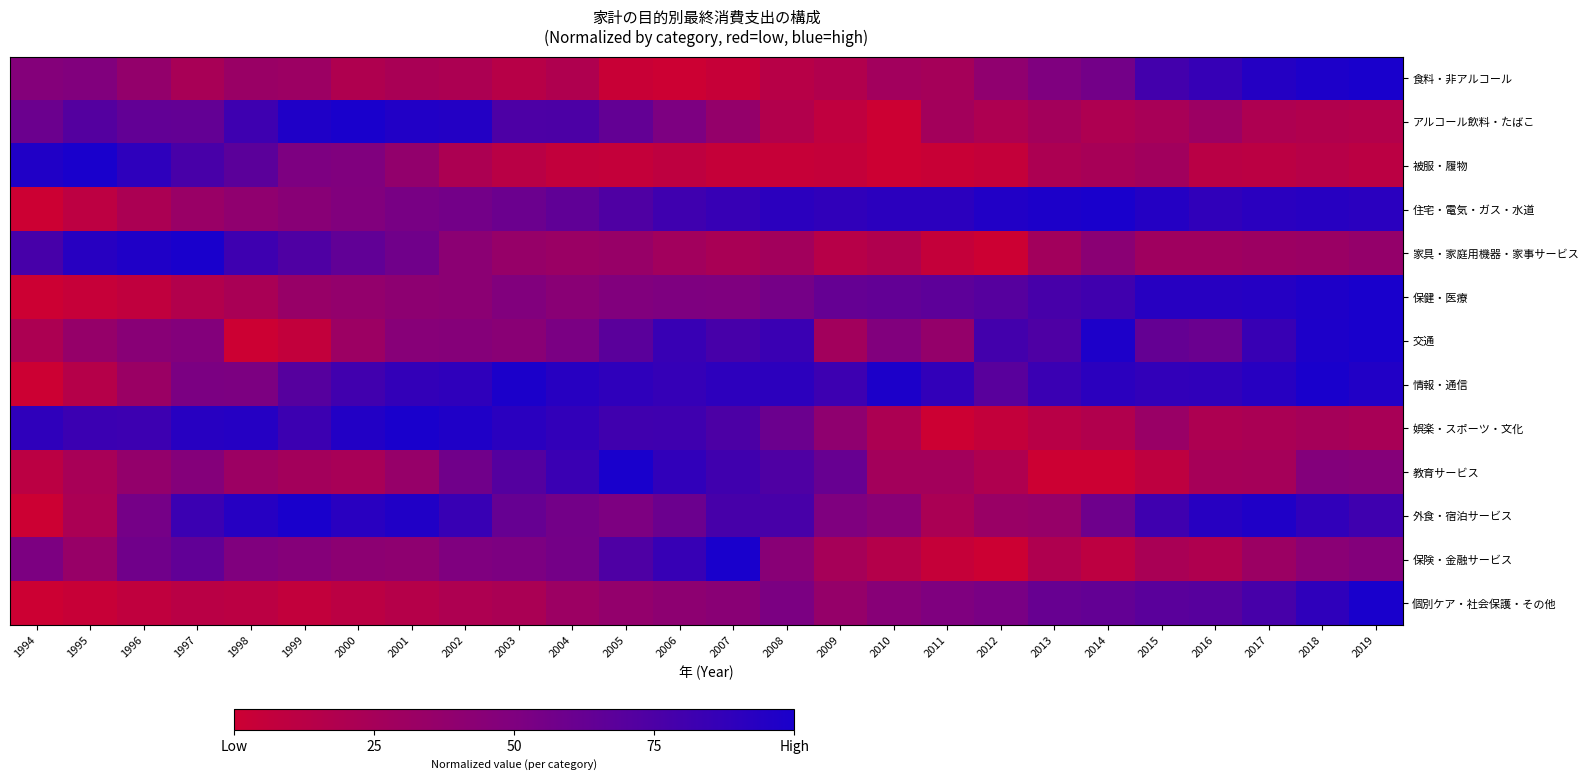

Reading left to right, transcribe all the data shown in this chart.

食料・非アルコール: 1994=0.5	1995=0.5	1996=0.4	1997=0.2	1998=0.3	1999=0.3	2000=0.2	2001=0.2	2002=0.2	2003=0.1	2004=0.2	2005=0.0	2006=0.0	2007=0.0	2008=0.1	2009=0.2	2010=0.3	2011=0.3	2012=0.4	2013=0.5	2014=0.6	2015=0.8	2016=0.9	2017=0.9	2018=1.0	2019=1.0
アルコール飲料・たばこ: 1994=0.6	1995=0.7	1996=0.6	1997=0.6	1998=0.8	1999=1.0	2000=1.0	2001=1.0	2002=0.9	2003=0.7	2004=0.7	2005=0.6	2006=0.5	2007=0.4	2008=0.2	2009=0.1	2010=0.0	2011=0.3	2012=0.2	2013=0.3	2014=0.2	2015=0.2	2016=0.3	2017=0.2	2018=0.2	2019=0.2
被服・履物: 1994=1.0	1995=1.0	1996=0.9	1997=0.8	1998=0.7	1999=0.5	2000=0.5	2001=0.4	2002=0.2	2003=0.1	2004=0.1	2005=0.1	2006=0.1	2007=0.0	2008=0.0	2009=0.0	2010=0.0	2011=0.0	2012=0.0	2013=0.2	2014=0.2	2015=0.3	2016=0.1	2017=0.1	2018=0.1	2019=0.1
住宅・電気・ガス・水道: 1994=0.0	1995=0.1	1996=0.2	1997=0.3	1998=0.4	1999=0.4	2000=0.5	2001=0.5	2002=0.6	2003=0.6	2004=0.7	2005=0.7	2006=0.8	2007=0.8	2008=0.9	2009=0.9	2010=0.9	2011=0.9	2012=1.0	2013=1.0	2014=1.0	2015=0.9	2016=0.9	2017=0.9	2018=0.9	2019=0.9
家具・家庭用機器・家事サービス: 1994=0.8	1995=0.9	1996=1.0	1997=1.0	1998=0.8	1999=0.7	2000=0.6	2001=0.6	2002=0.4	2003=0.3	2004=0.3	2005=0.3	2006=0.3	2007=0.2	2008=0.3	2009=0.1	2010=0.2	2011=0.1	2012=0.0	2013=0.3	2014=0.4	2015=0.3	2016=0.3	2017=0.3	2018=0.3	2019=0.4
保健・医療: 1994=0.0	1995=0.0	1996=0.1	1997=0.2	1998=0.2	1999=0.3	2000=0.4	2001=0.4	2002=0.4	2003=0.5	2004=0.4	2005=0.5	2006=0.5	2007=0.5	2008=0.5	2009=0.6	2010=0.6	2011=0.7	2012=0.7	2013=0.8	2014=0.8	2015=0.9	2016=0.9	2017=0.9	2018=1.0	2019=1.0
交通: 1994=0.2	1995=0.4	1996=0.4	1997=0.5	1998=0.0	1999=0.1	2000=0.3	2001=0.5	2002=0.5	2003=0.4	2004=0.5	2005=0.7	2006=0.8	2007=0.8	2008=0.8	2009=0.3	2010=0.5	2011=0.4	2012=0.8	2013=0.7	2014=1.0	2015=0.6	2016=0.6	2017=0.8	2018=1.0	2019=1.0
情報・通信: 1994=0.0	1995=0.1	1996=0.3	1997=0.5	1998=0.5	1999=0.7	2000=0.8	2001=0.9	2002=0.9	2003=1.0	2004=0.9	2005=0.9	2006=0.9	2007=0.9	2008=0.9	2009=0.8	2010=1.0	2011=0.9	2012=0.7	2013=0.8	2014=0.9	2015=0.9	2016=0.9	2017=0.9	2018=1.0	2019=1.0
娯楽・スポーツ・文化: 1994=0.9	1995=0.8	1996=0.8	1997=0.9	1998=0.9	1999=0.8	2000=1.0	2001=1.0	2002=1.0	2003=0.9	2004=0.9	2005=0.8	2006=0.8	2007=0.7	2008=0.6	2009=0.4	2010=0.2	2011=0.0	2012=0.1	2013=0.1	2014=0.2	2015=0.3	2016=0.2	2017=0.2	2018=0.3	2019=0.2
教育サービス: 1994=0.1	1995=0.2	1996=0.4	1997=0.5	1998=0.3	1999=0.3	2000=0.2	2001=0.4	2002=0.6	2003=0.7	2004=0.8	2005=1.0	2006=0.9	2007=0.8	2008=0.7	2009=0.6	2010=0.3	2011=0.3	2012=0.2	2013=0.0	2014=0.0	2015=0.1	2016=0.2	2017=0.3	2018=0.5	2019=0.5
外食・宿泊サービス: 1994=0.0	1995=0.2	1996=0.5	1997=0.8	1998=0.9	1999=1.0	2000=0.9	2001=1.0	2002=0.8	2003=0.6	2004=0.6	2005=0.5	2006=0.6	2007=0.8	2008=0.8	2009=0.5	2010=0.4	2011=0.2	2012=0.3	2013=0.3	2014=0.6	2015=0.8	2016=0.9	2017=1.0	2018=0.9	2019=0.8
保険・金融サービス: 1994=0.5	1995=0.3	1996=0.6	1997=0.6	1998=0.5	1999=0.5	2000=0.4	2001=0.4	2002=0.5	2003=0.5	2004=0.6	2005=0.7	2006=0.9	2007=1.0	2008=0.4	2009=0.2	2010=0.2	2011=0.0	2012=0.0	2013=0.2	2014=0.1	2015=0.2	2016=0.2	2017=0.3	2018=0.4	2019=0.5
個別ケア・社会保護・その他: 1994=0.0	1995=0.0	1996=0.1	1997=0.1	1998=0.1	1999=0.1	2000=0.1	2001=0.2	2002=0.2	2003=0.2	2004=0.3	2005=0.4	2006=0.4	2007=0.4	2008=0.5	2009=0.4	2010=0.4	2011=0.5	2012=0.5	2013=0.6	2014=0.6	2015=0.7	2016=0.7	2017=0.8	2018=0.9	2019=1.0